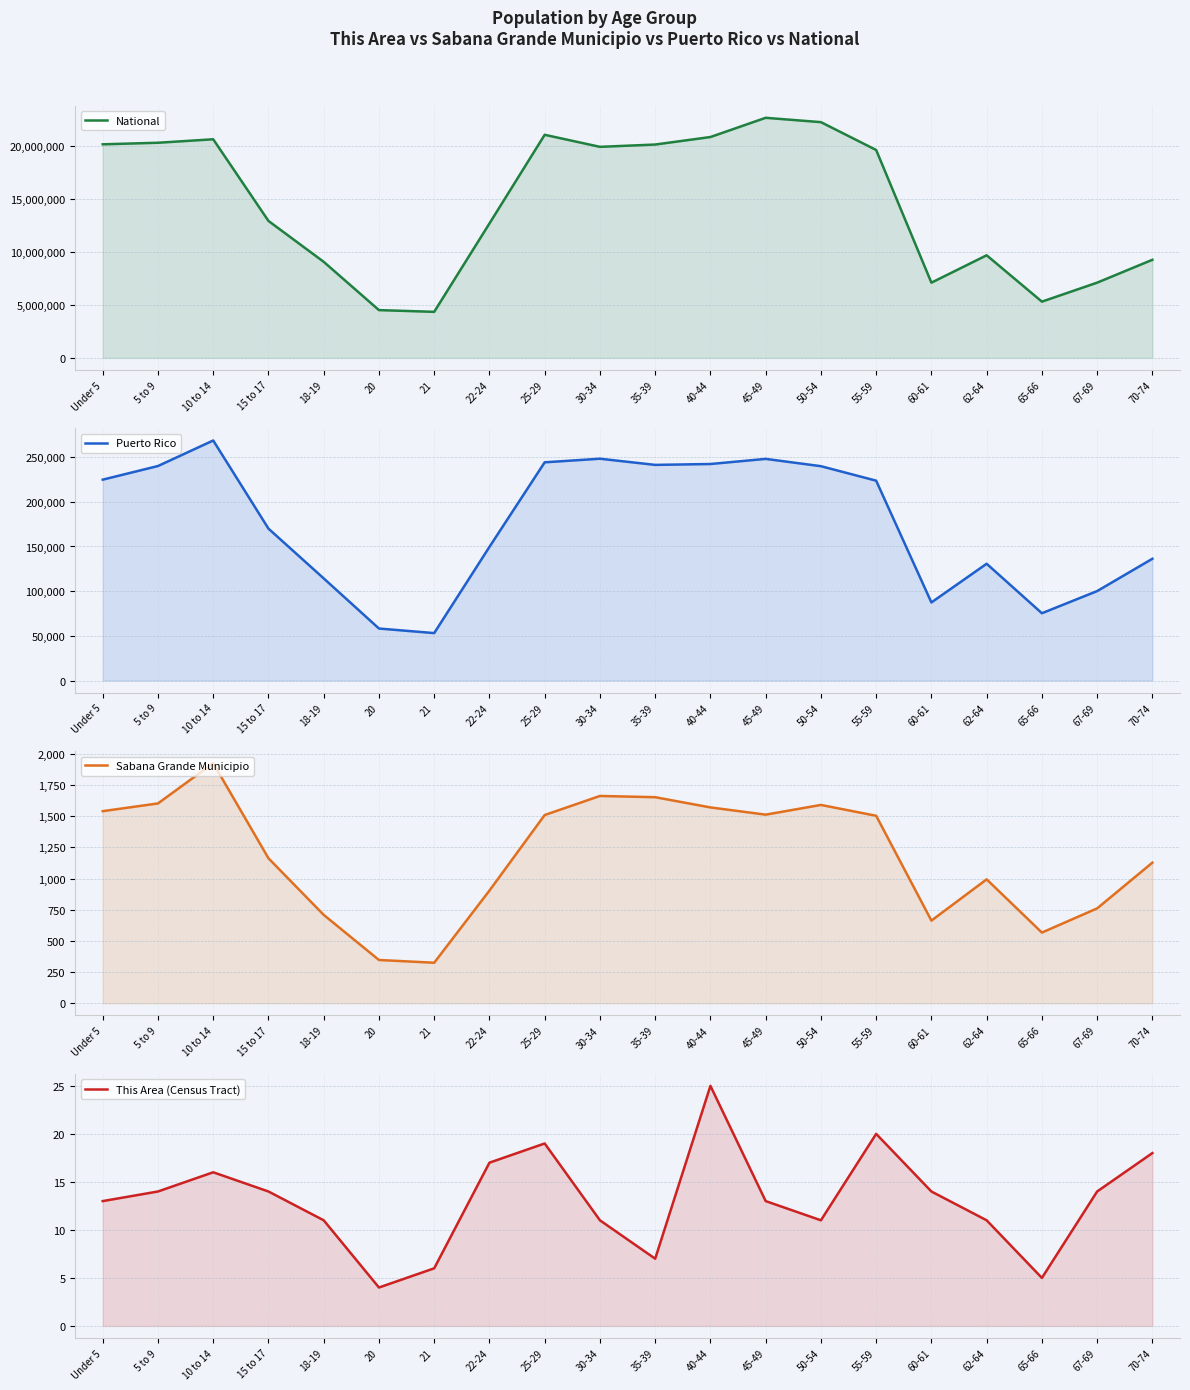

True or false: This Area (Census Tract) has a value of 19 at 60-61.

False